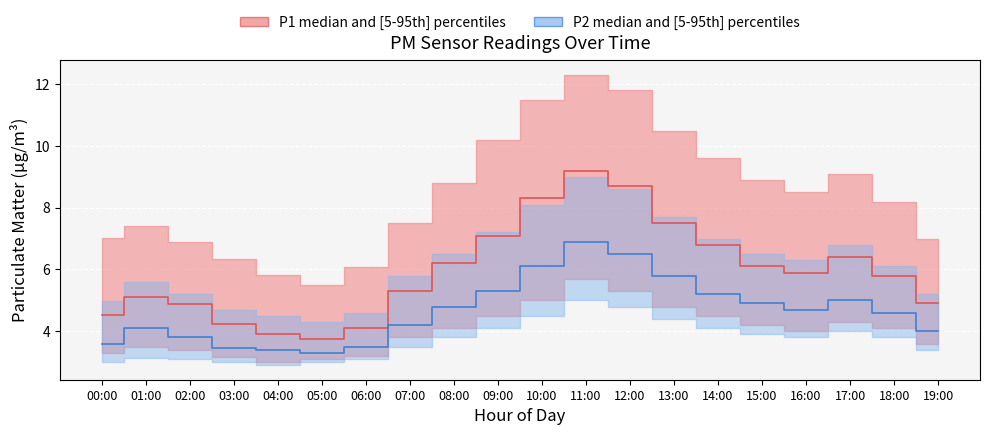

Is it true that P2 equals 5.8 at 19:00?

False